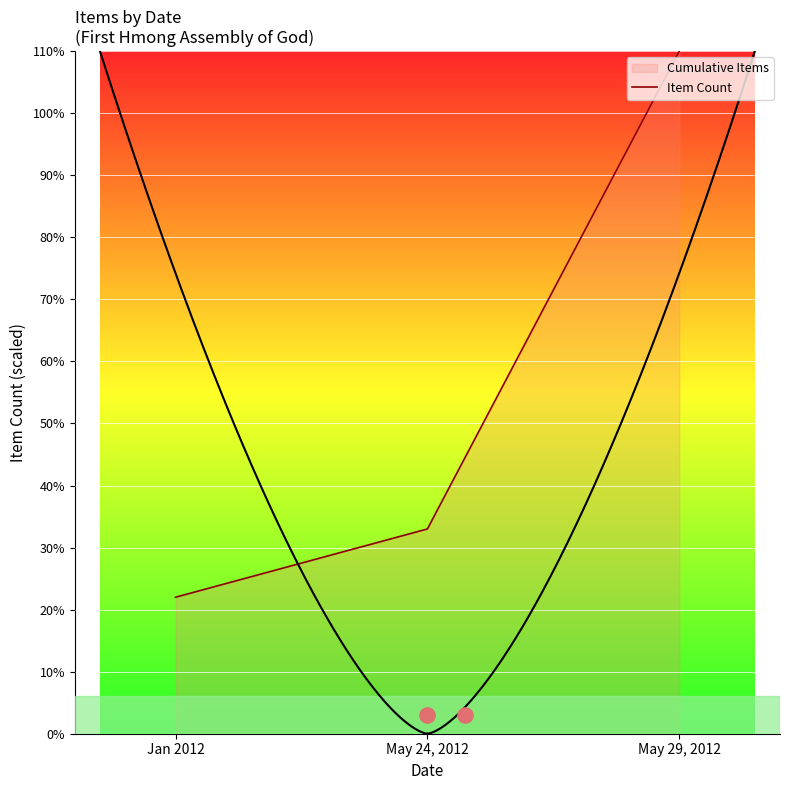

Between May 24, 2012 and Jan 2012, which is larger?

May 24, 2012